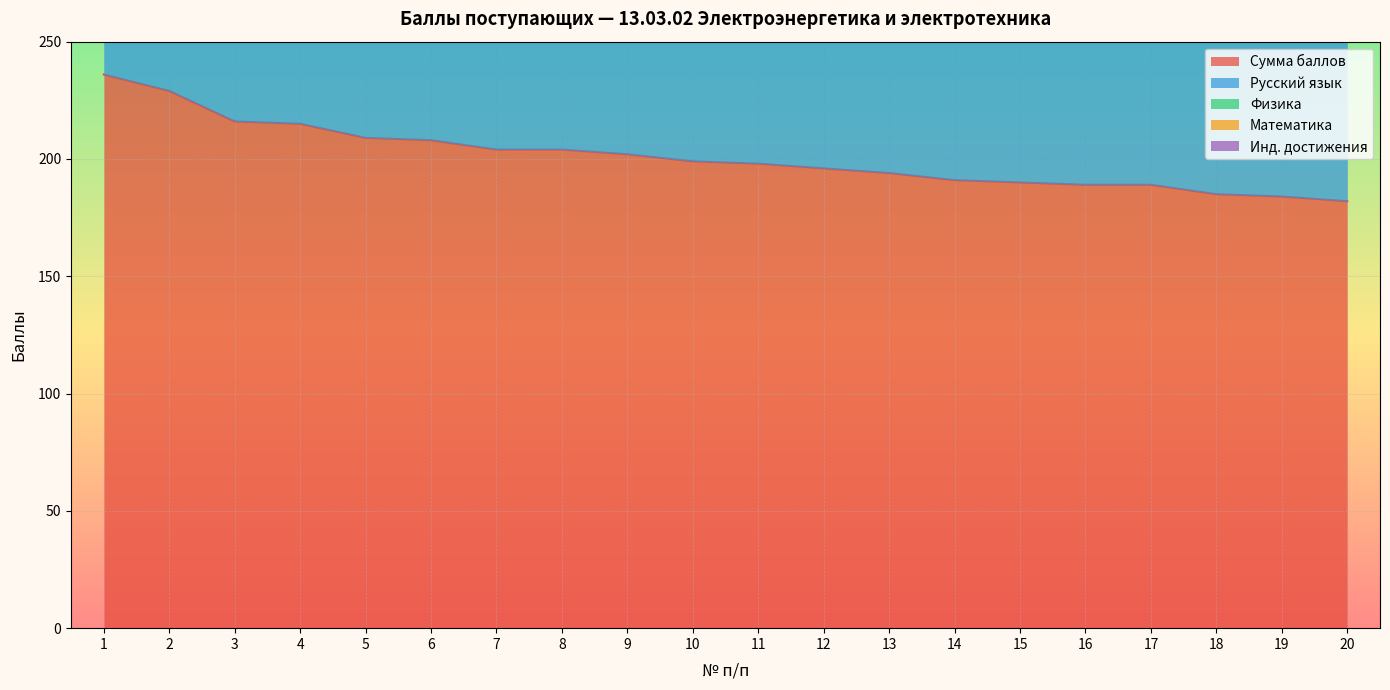

How many lines are shown in the chart?

5